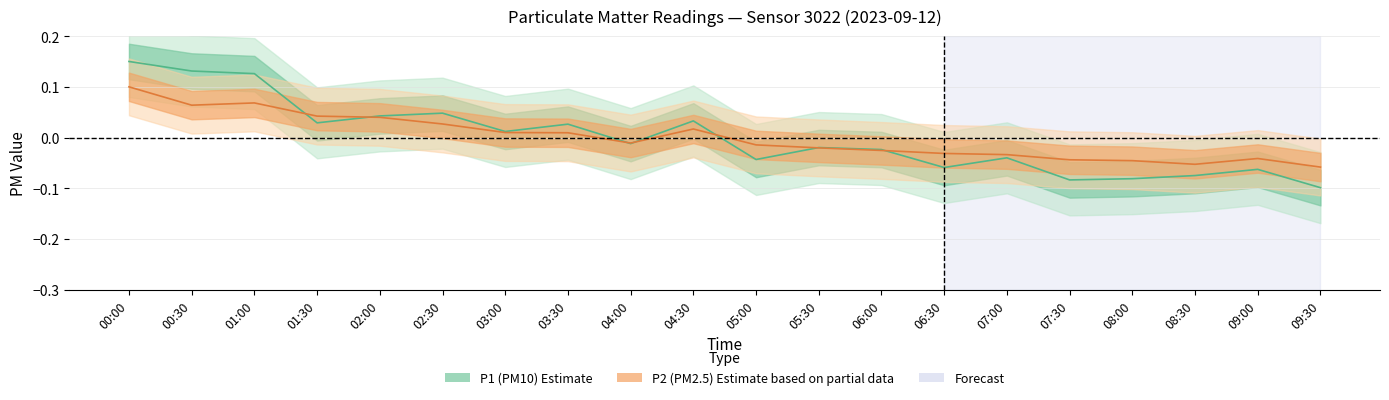

Which series ends up on top after the final intersection of P2 and P1?

P2